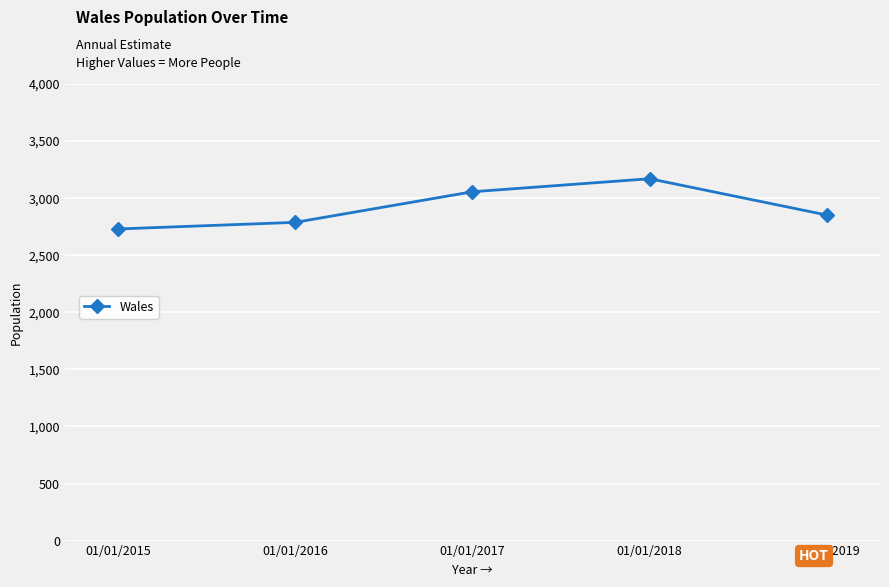

Between 01/01/2019 and 01/01/2017, which is larger?

01/01/2017